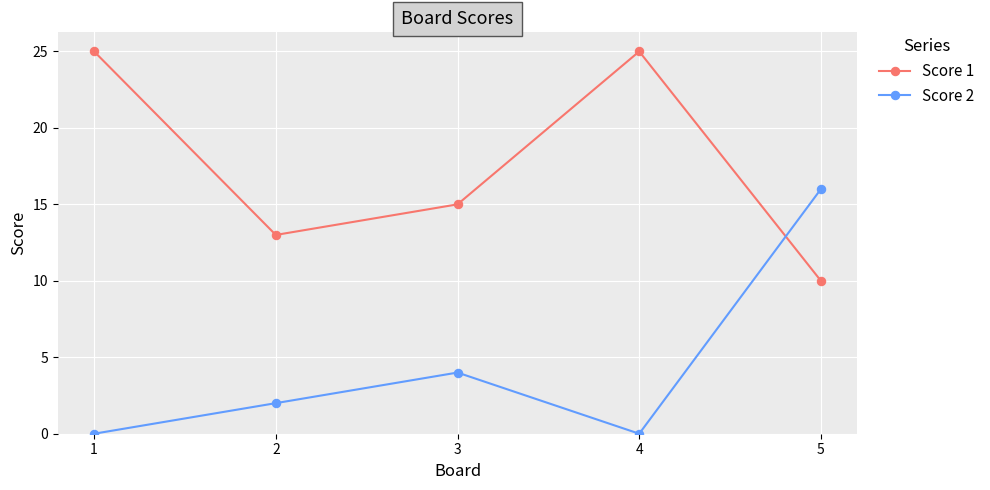

The Score 1 series shows 25 at 4. True or false?

True